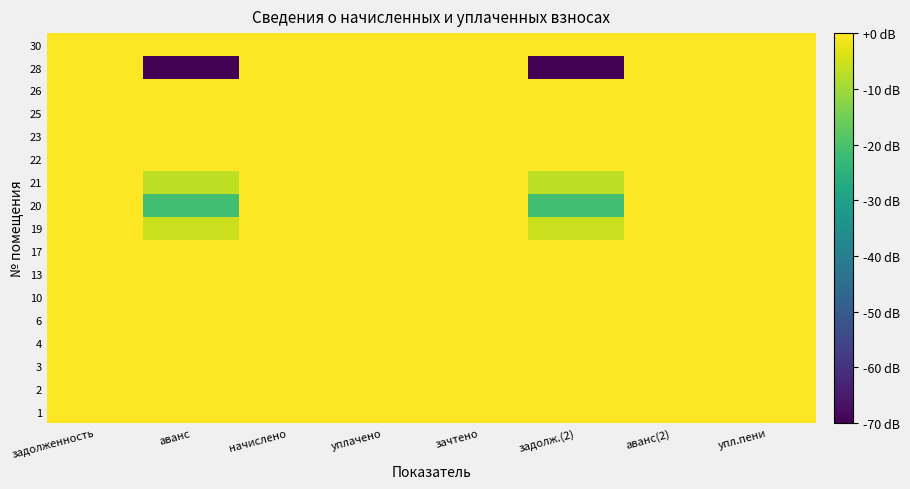

How many distinct data groups are displayed?

17